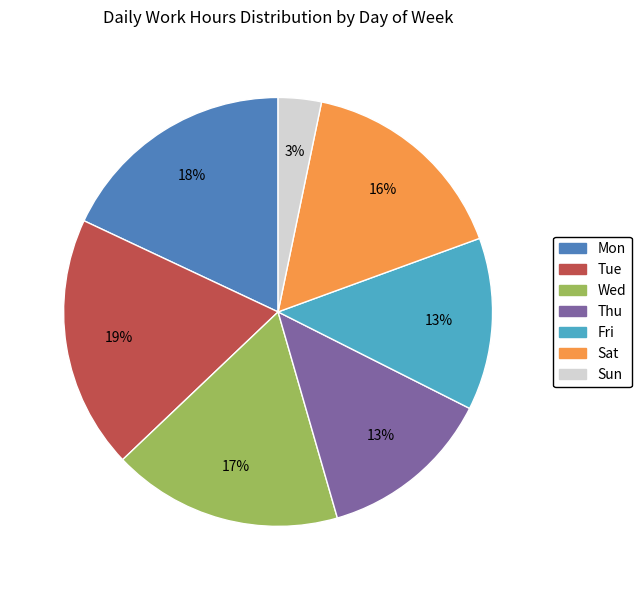

To the nearest percent, what is the difference between the Tue and Fri slice percentages?

6%